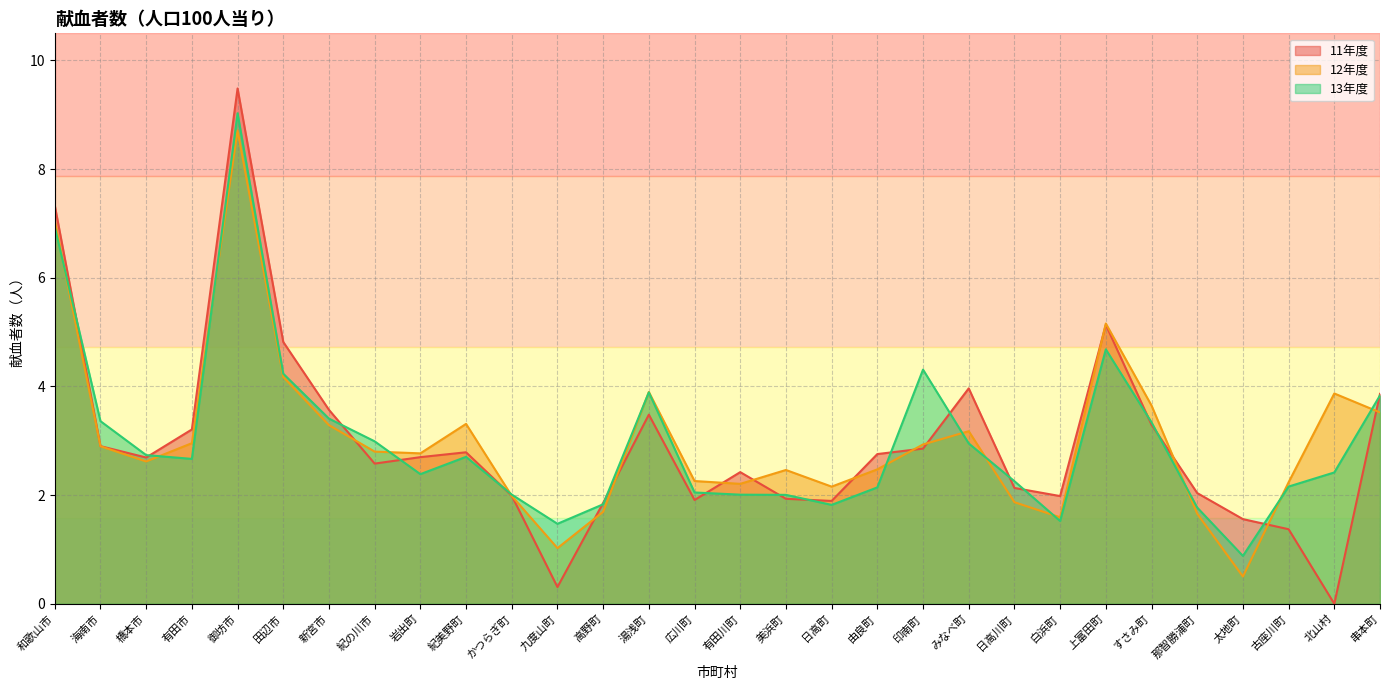

How many values in the 12年度 series are below 2?

7